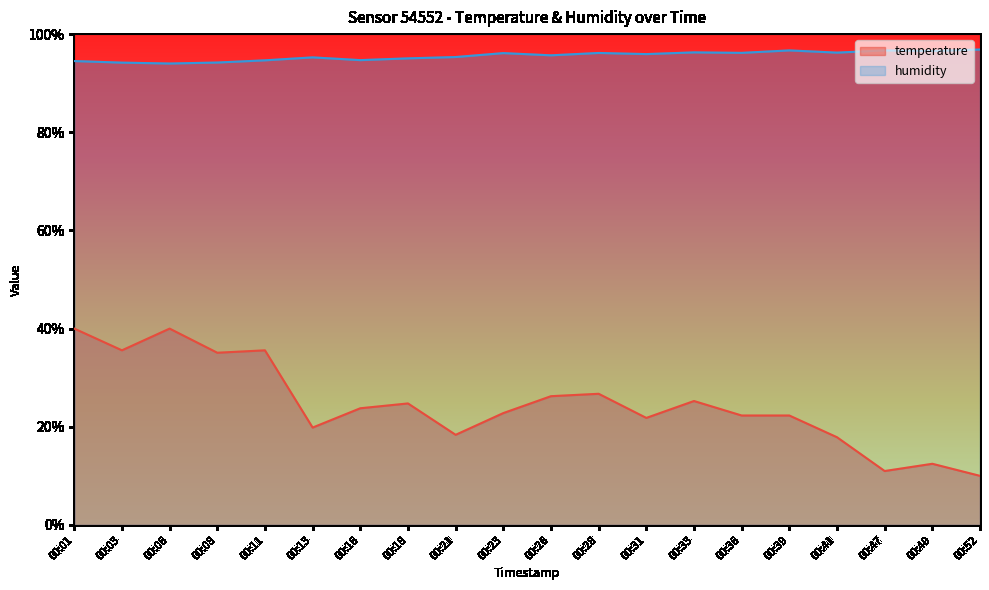

In temperature, how many points are lower than both neighbors (excluding endpoints)?

6